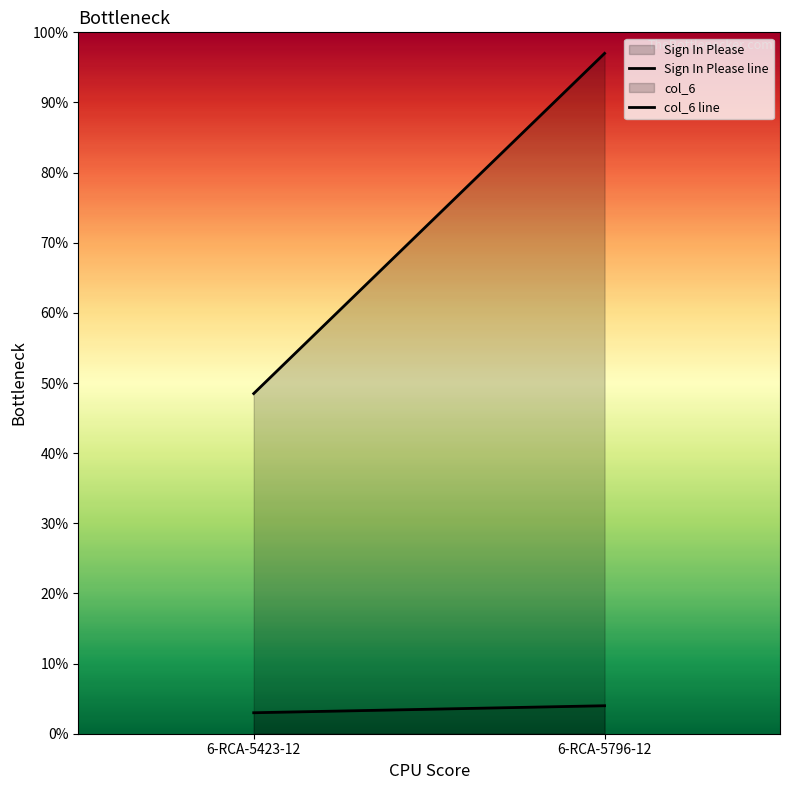

Where does the Sign In Please line series first go above 3?

6-RCA-5796-12